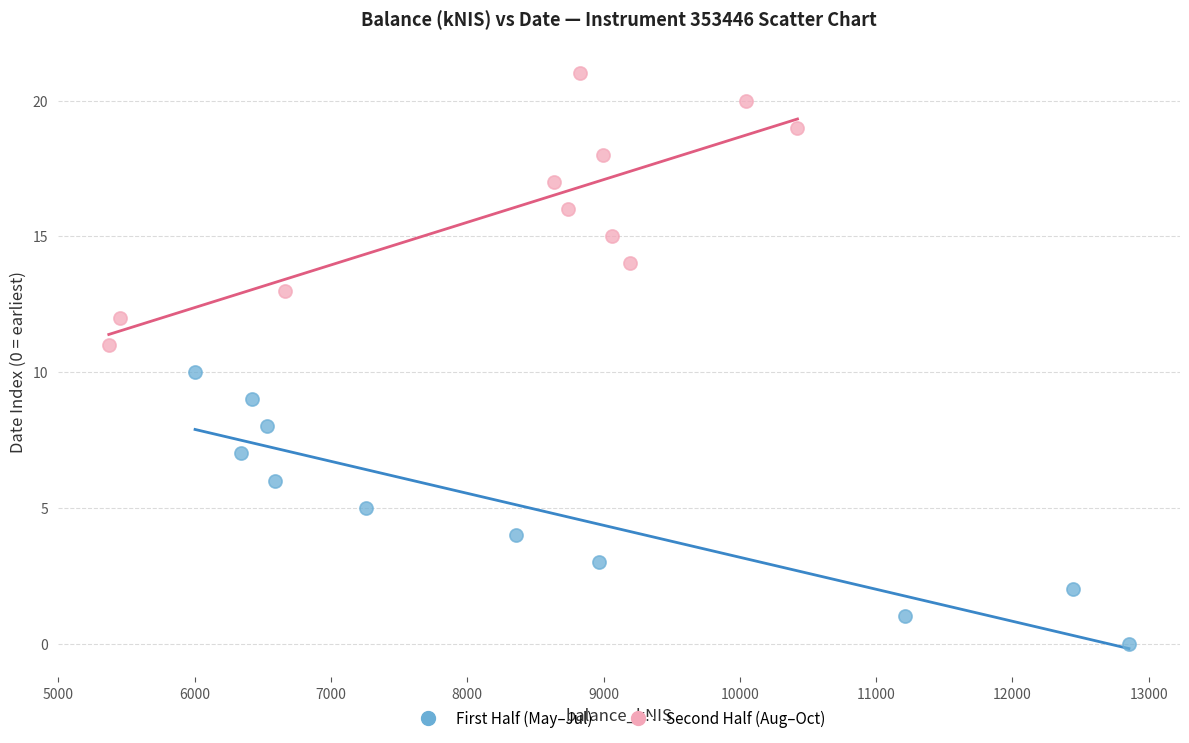

Which series reaches the minimum Y coordinate?

First Half (May–Jul)